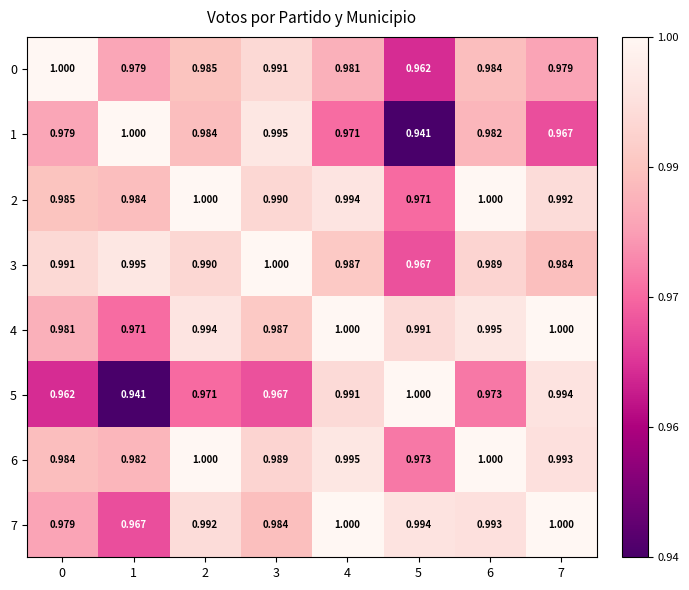

Is the value of 7 at 0 greater than the value of 1 at 3?

No